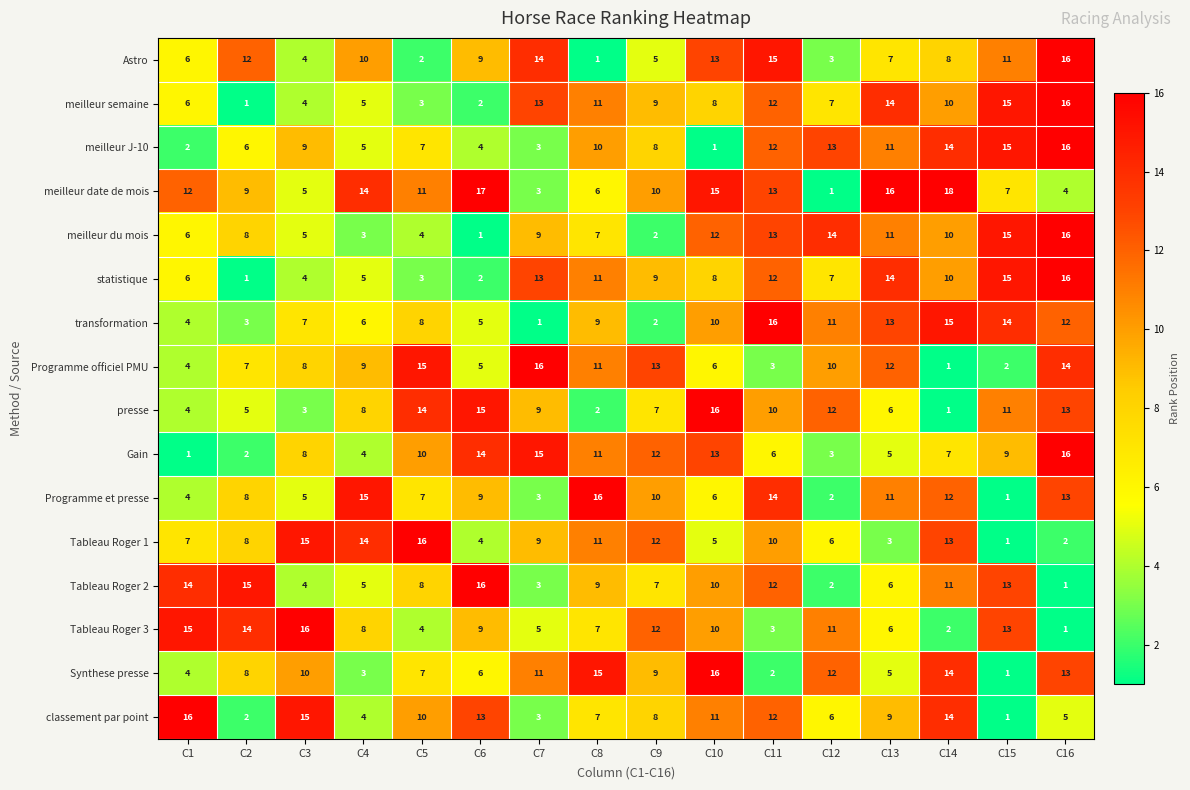

Is it true that classement par point equals 5 at C4?

False